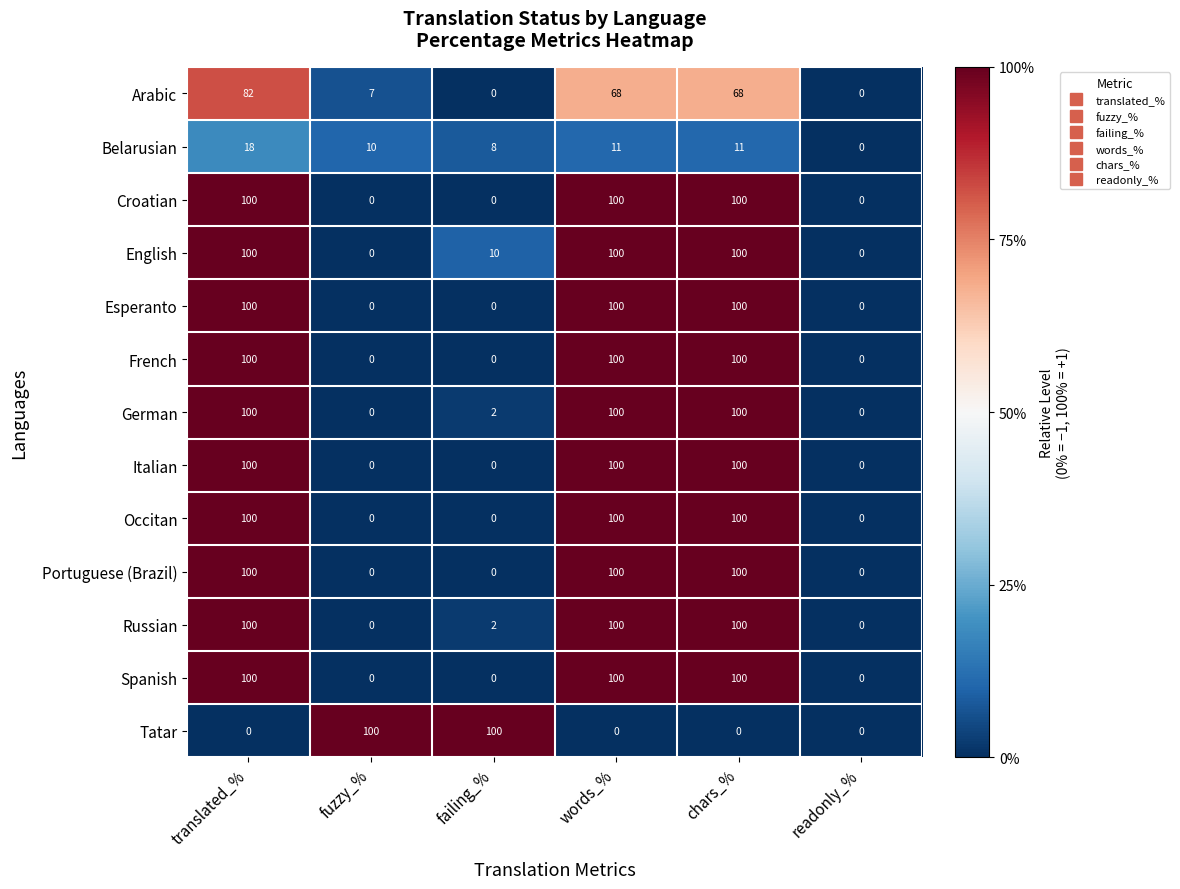

What is the spread (max minus min) of values at failing_%?

100